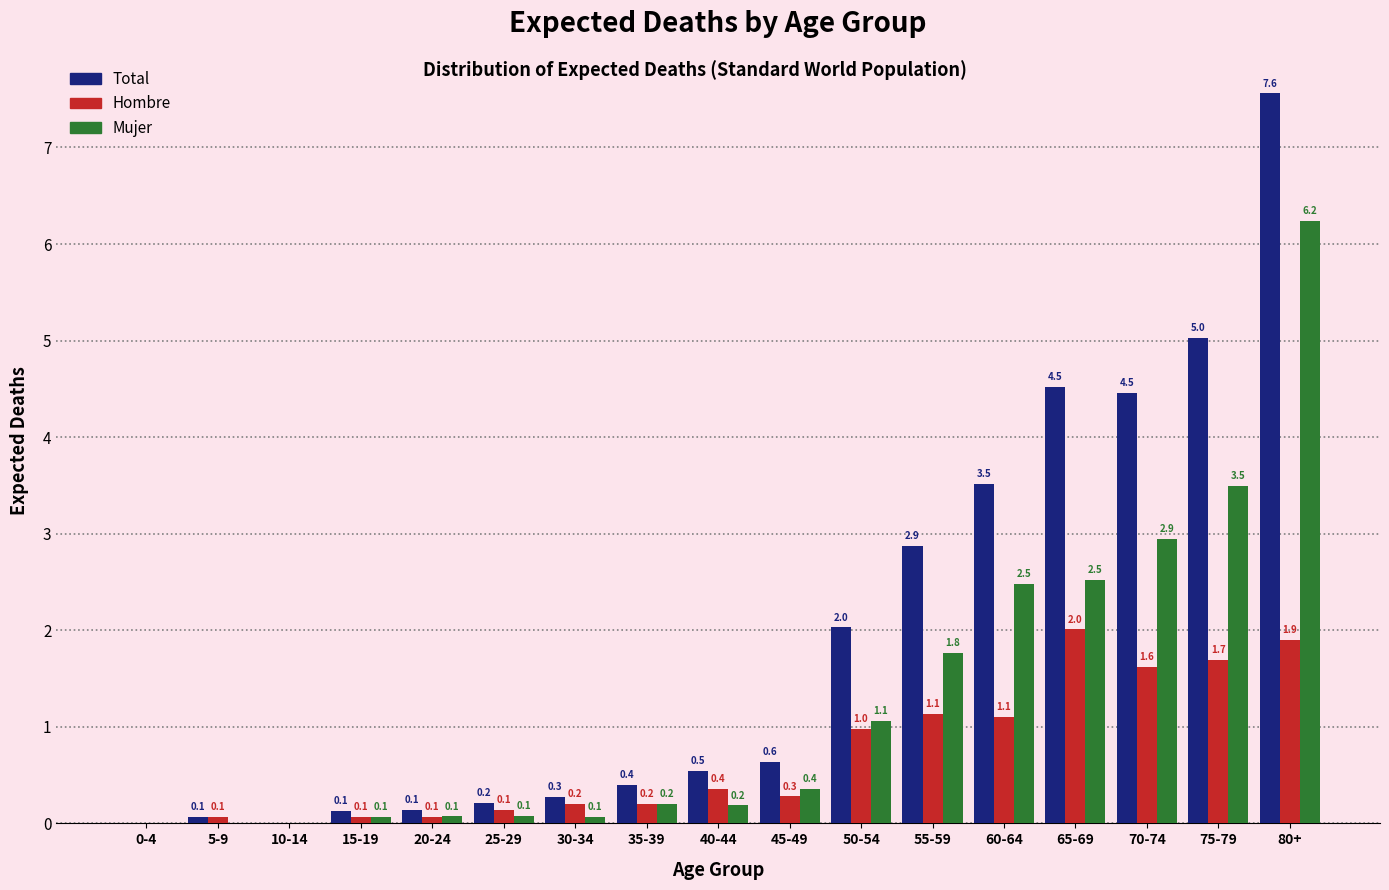

Reading right to left, extract all data points from this chart.

Total: 80+=7.6	75-79=5.0	70-74=4.5	65-69=4.5	60-64=3.5	55-59=2.9	50-54=2.0	45-49=0.6	40-44=0.5	35-39=0.4	30-34=0.3	25-29=0.2	20-24=0.1	15-19=0.1	10-14=0.0	5-9=0.1	0-4=0.0
Hombre: 80+=1.9	75-79=1.7	70-74=1.6	65-69=2.0	60-64=1.1	55-59=1.1	50-54=1.0	45-49=0.3	40-44=0.4	35-39=0.2	30-34=0.2	25-29=0.1	20-24=0.1	15-19=0.1	10-14=0.0	5-9=0.1	0-4=0.0
Mujer: 80+=6.2	75-79=3.5	70-74=2.9	65-69=2.5	60-64=2.5	55-59=1.8	50-54=1.1	45-49=0.4	40-44=0.2	35-39=0.2	30-34=0.1	25-29=0.1	20-24=0.1	15-19=0.1	10-14=0.0	5-9=0.0	0-4=0.0